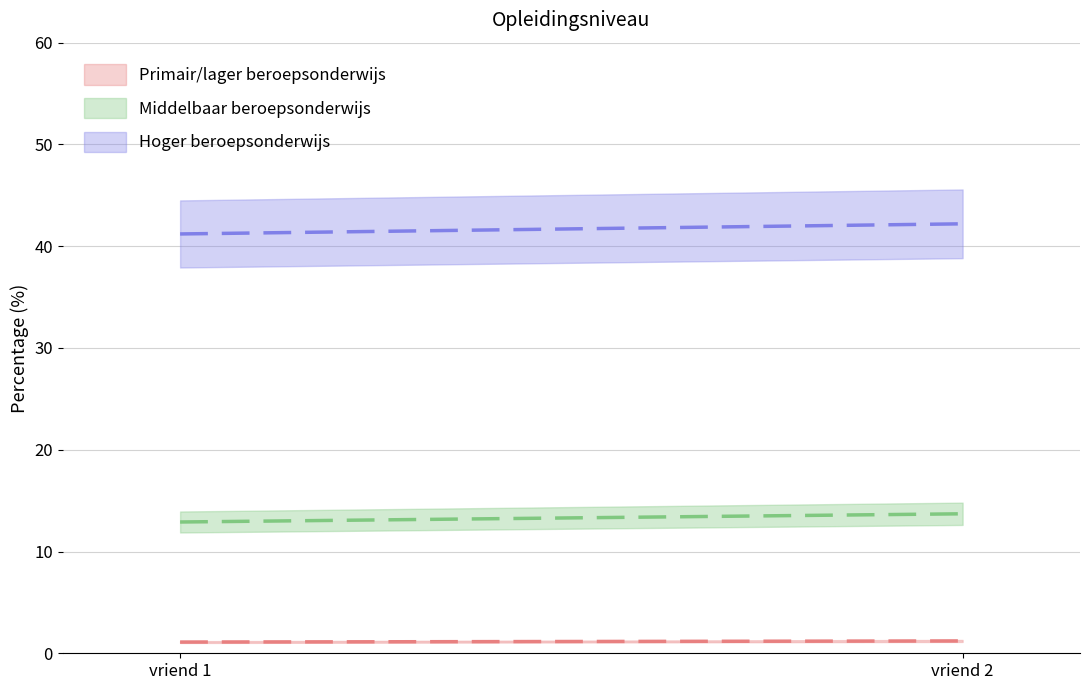

What value does the Middelbaar beroepsonderwijs series have at vriend 2?

13.7